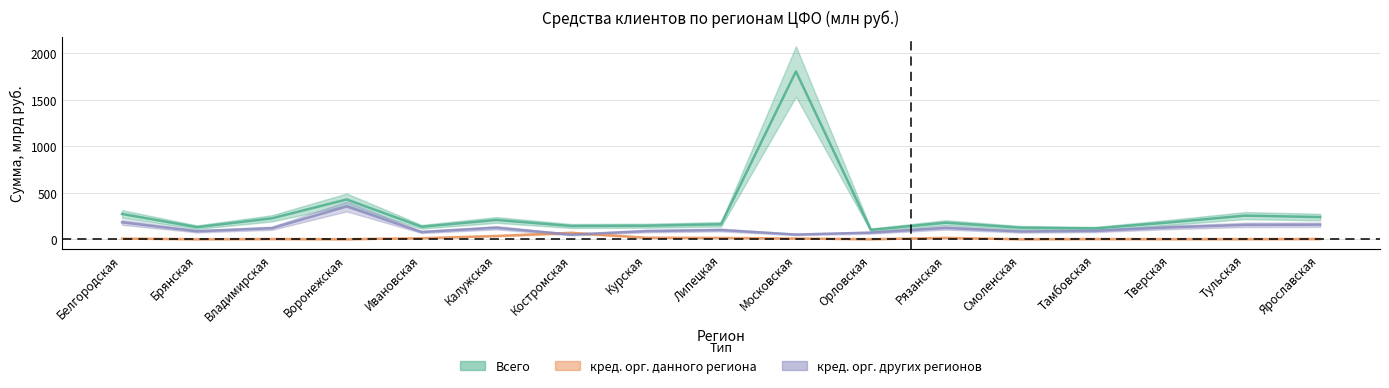

List the series in order of their peak value, highest first.

Всего, кред. орг. других регионов, кред. орг. данного региона